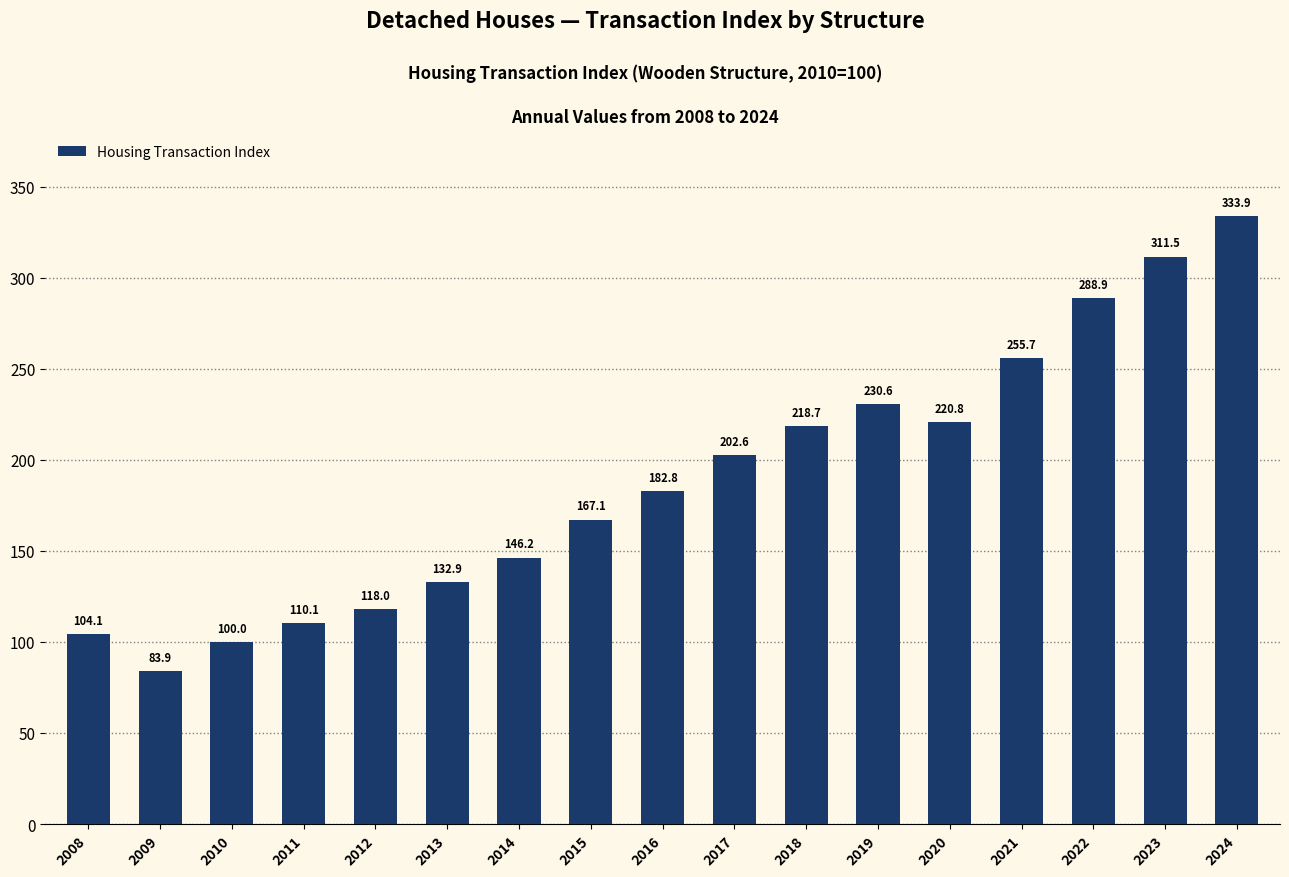

What is the value of the 12th bar from the left?

230.6